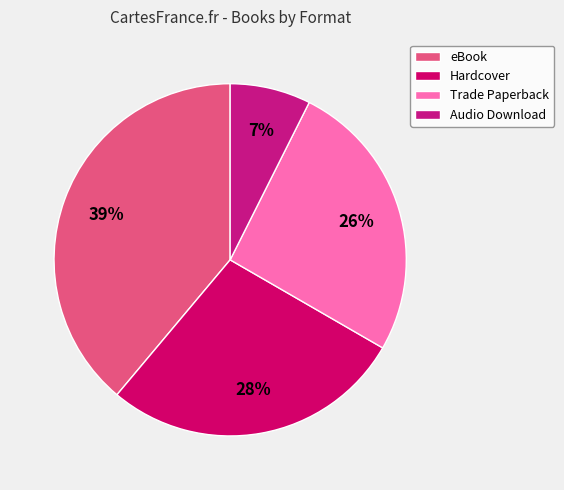

True or false: Audio Download accounts for 7% of the total.

True